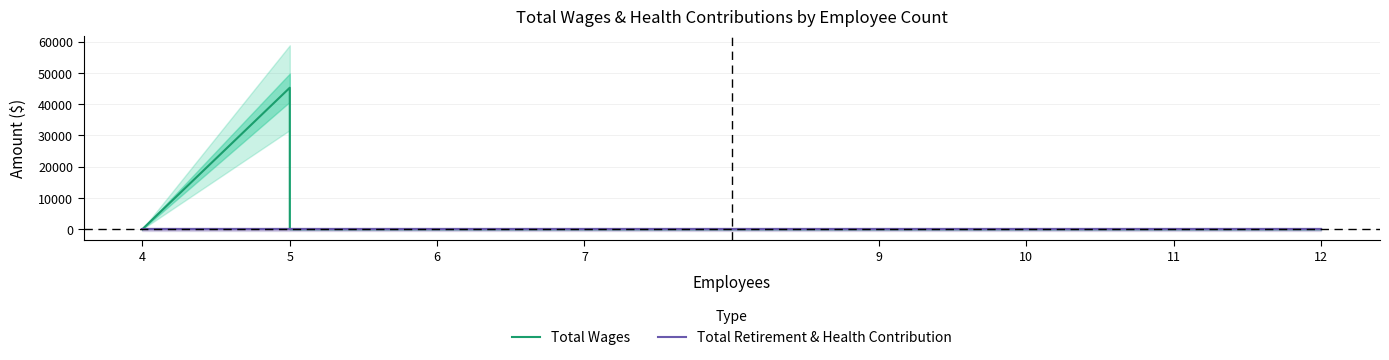

Between 5 and 11, which series saw the biggest shift?

Total Wages